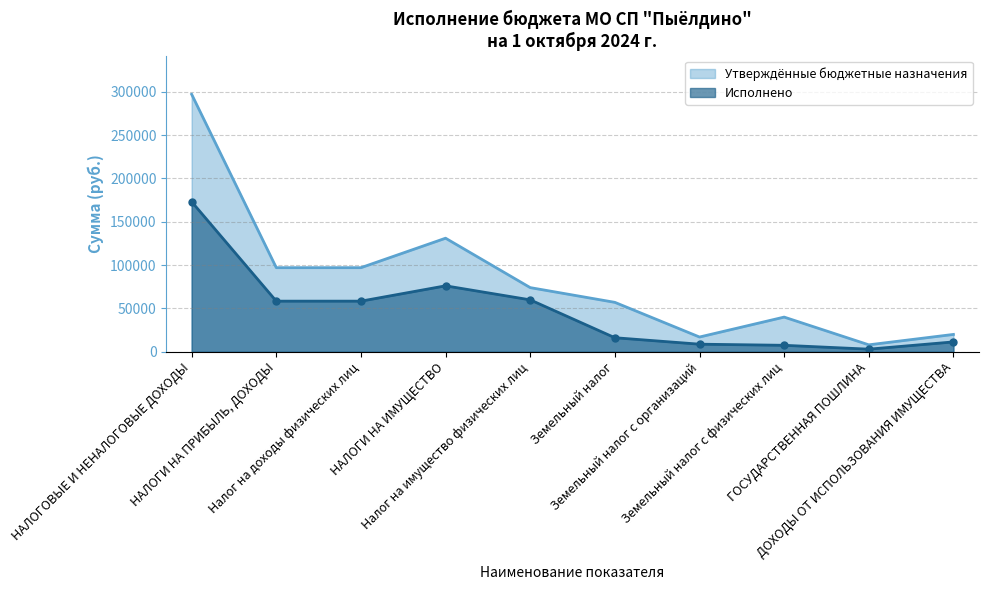

How many lines are shown in the chart?

2